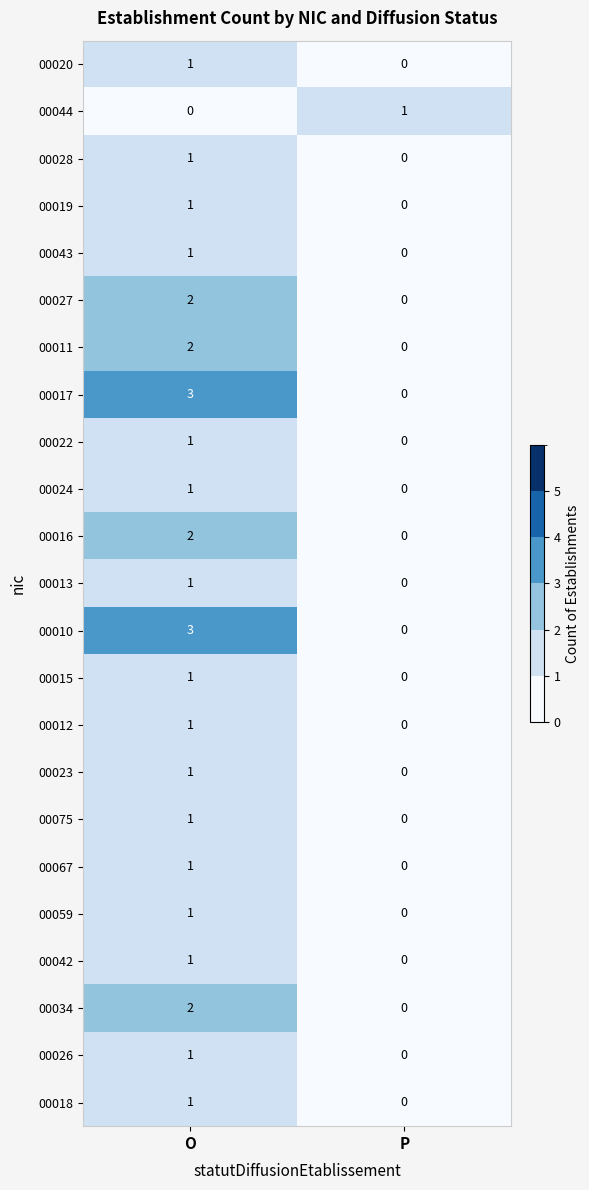

At which category is the sum across all series the highest?

O